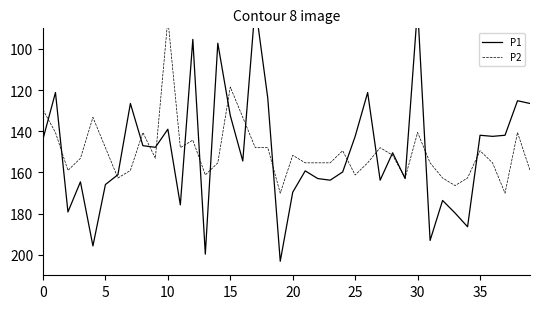

At which category does the chart reach its peak across all series?

19